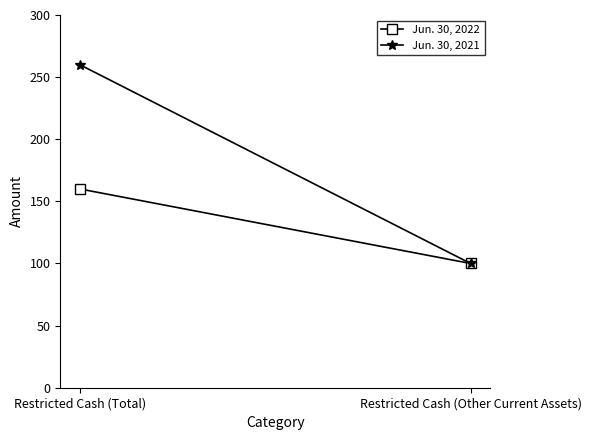

What is the sum of all Jun. 30, 2022 values?

260